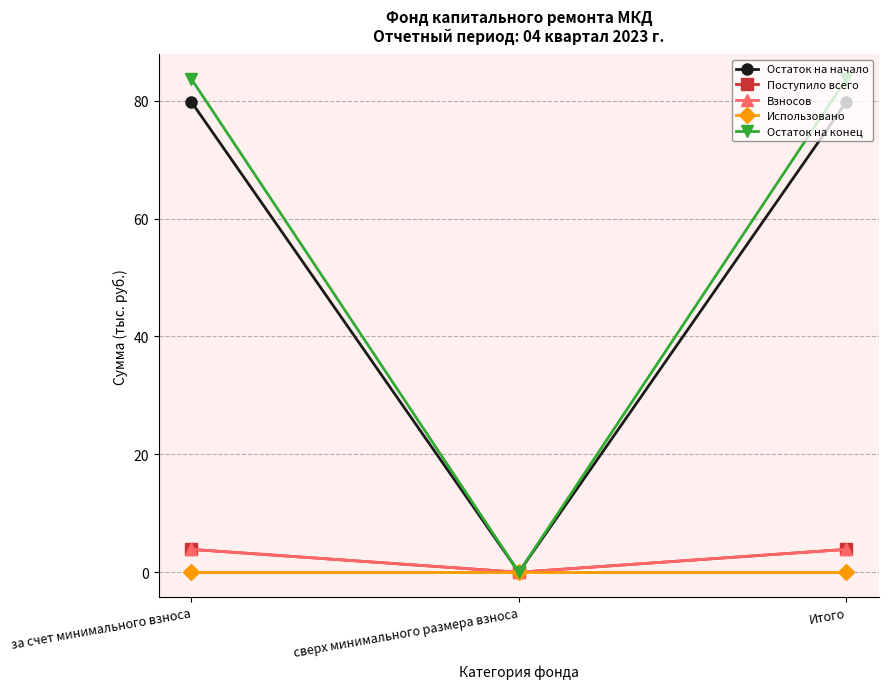

Does the chart have visible grid lines?

Yes